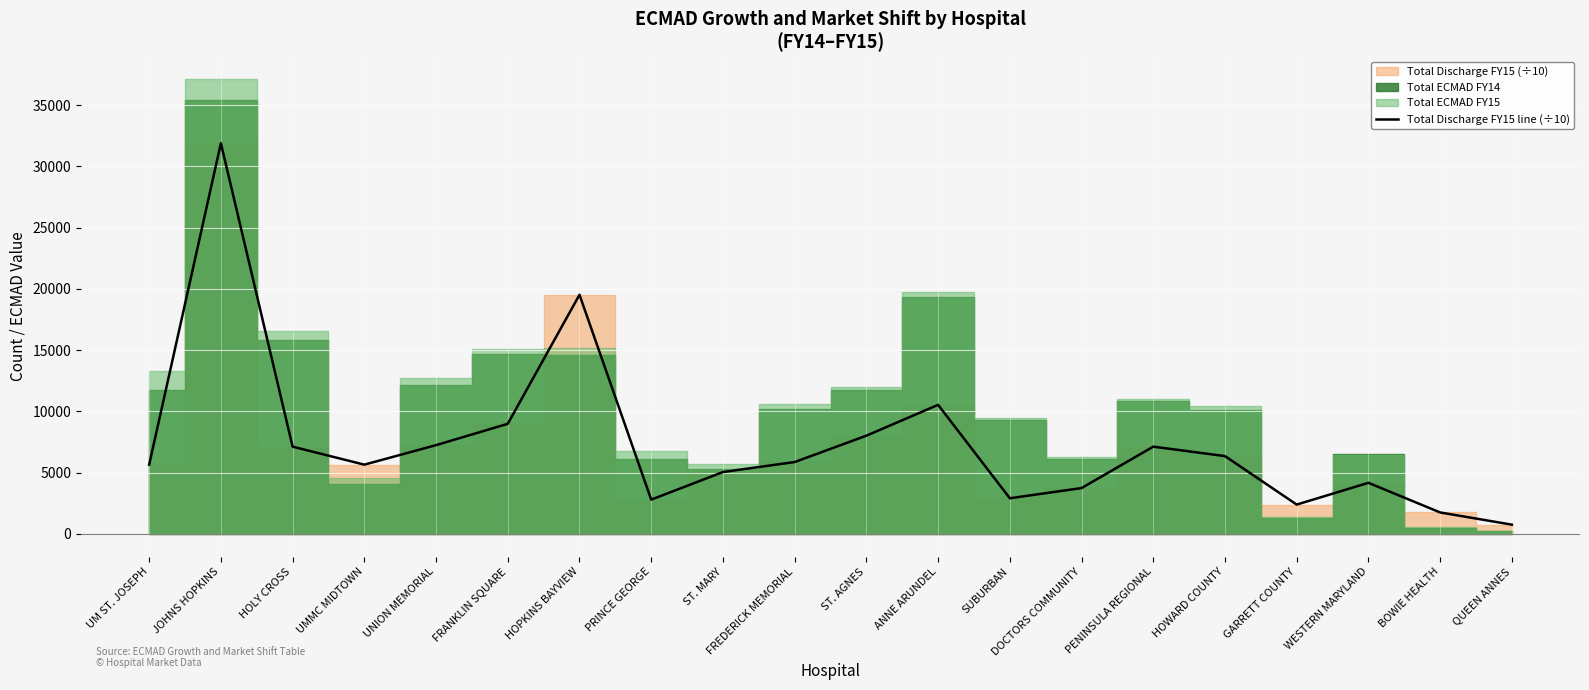

Rank the categories by value from highest to lowest.

JOHNS HOPKINS, HOPKINS BAYVIEW, ANNE ARUNDEL, FRANKLIN SQUARE, ST. AGNES, UNION MEMORIAL, HOLY CROSS, PENINSULA REGIONAL, HOWARD COUNTY, FREDERICK MEMORIAL, UMMC MIDTOWN, UM ST. JOSEPH, ST. MARY, WESTERN MARYLAND, DOCTORS COMMUNITY, SUBURBAN, PRINCE GEORGE, GARRETT COUNTY, BOWIE HEALTH, QUEEN ANNES